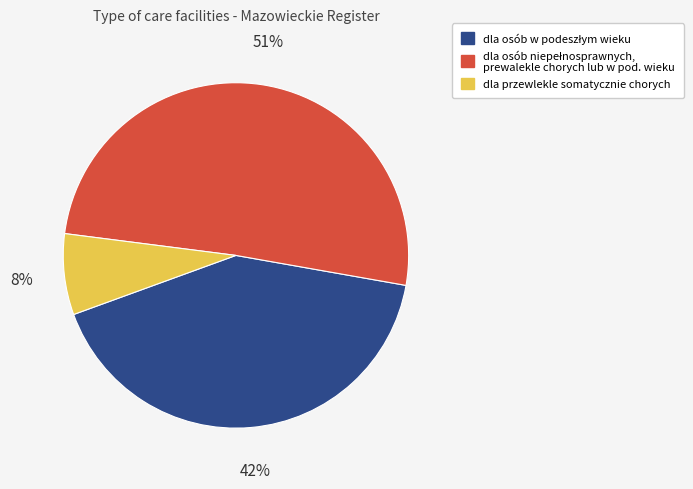

To the nearest percent, what is the difference between the largest and smallest slice percentages?

43%